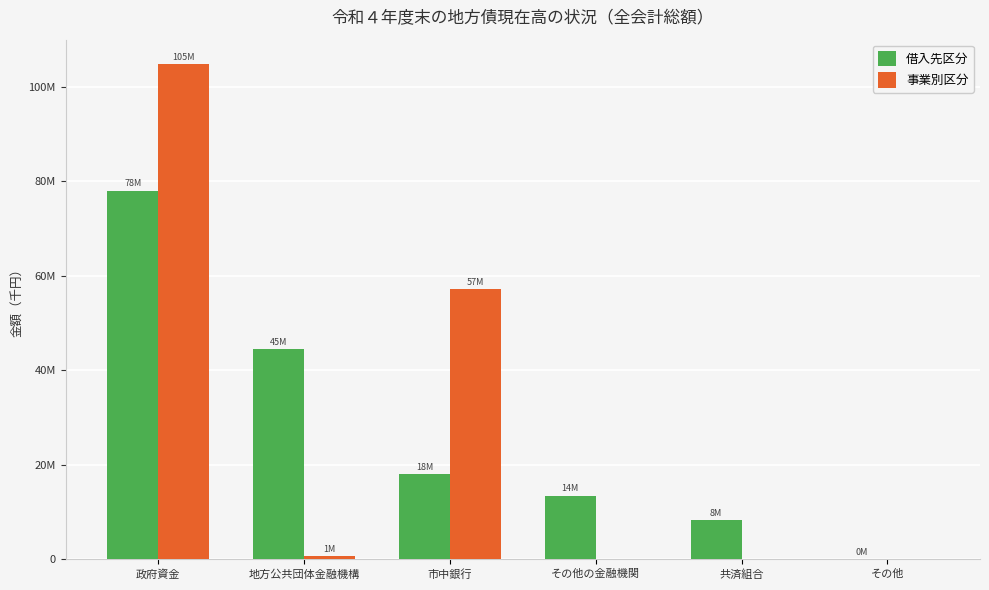

Where is 借入先区分 nearest to the value 39055384?

地方公共団体金融機構